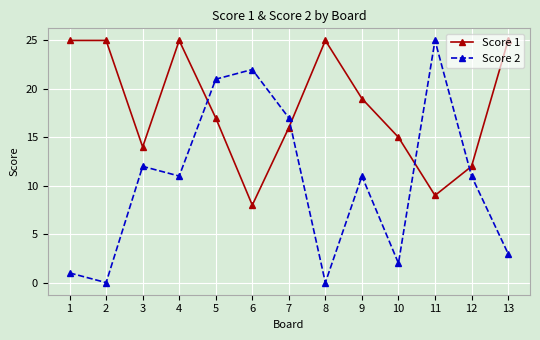

Where is Score 1 nearest to the value 16?

7